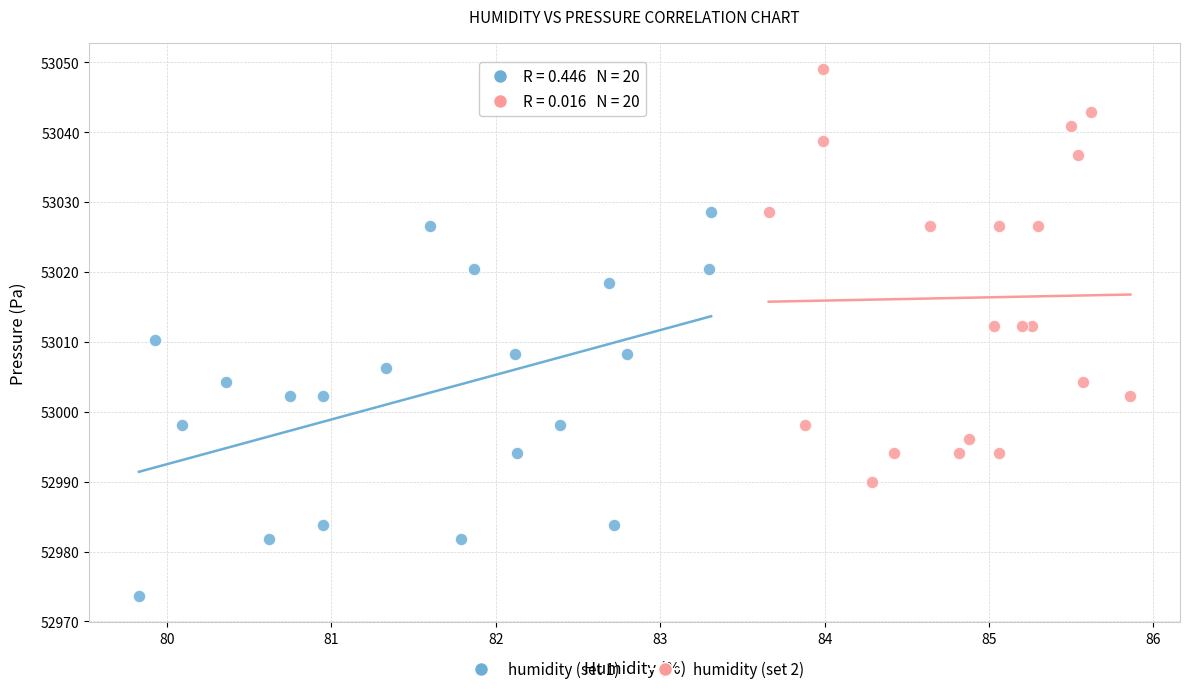

Which series has the largest Y range (max minus min)?

humidity (set 2)